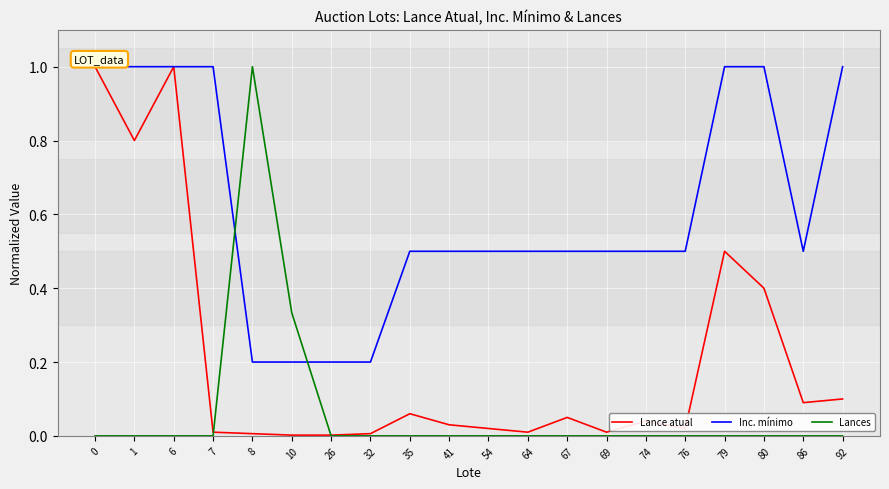

At how many categories does at least one series exceed 0?

20